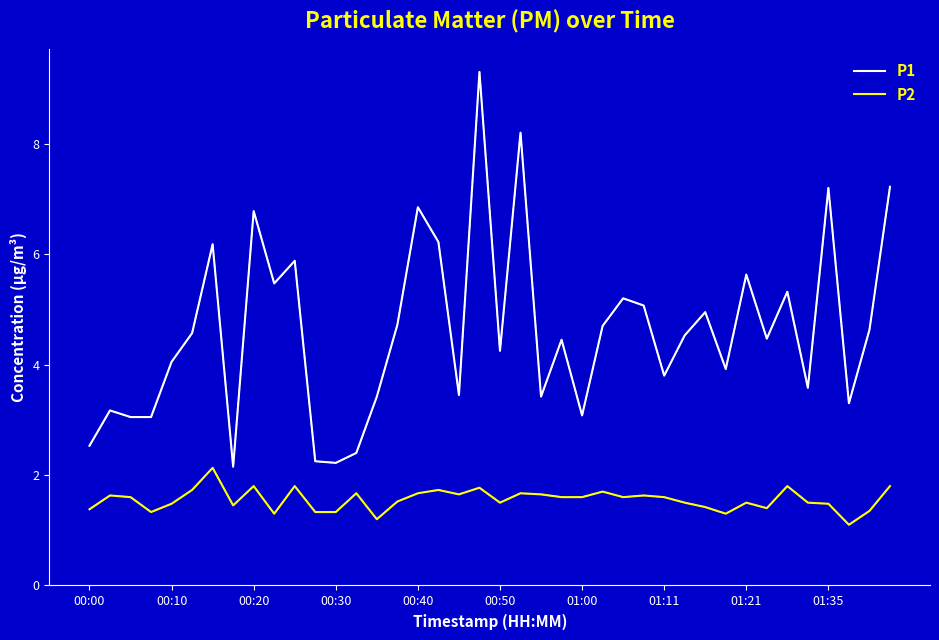

What is the average value of the P1 series?

4.6